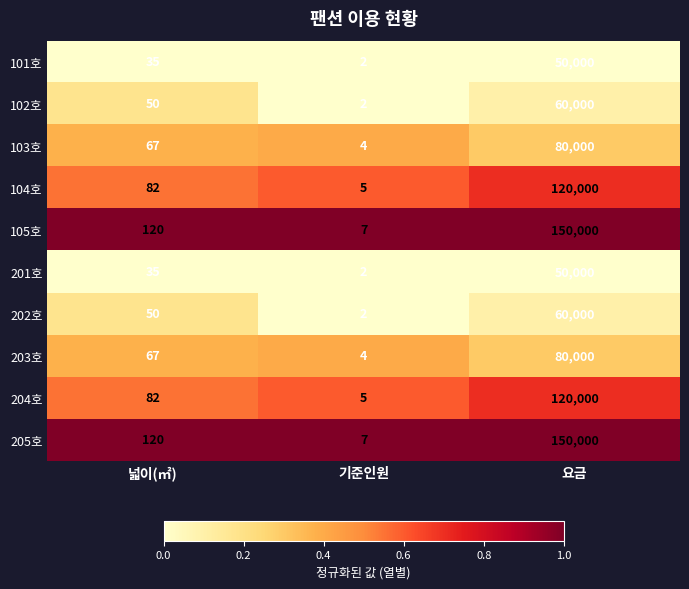

What is the difference between the second highest and minimum values in the 101호 series?

33